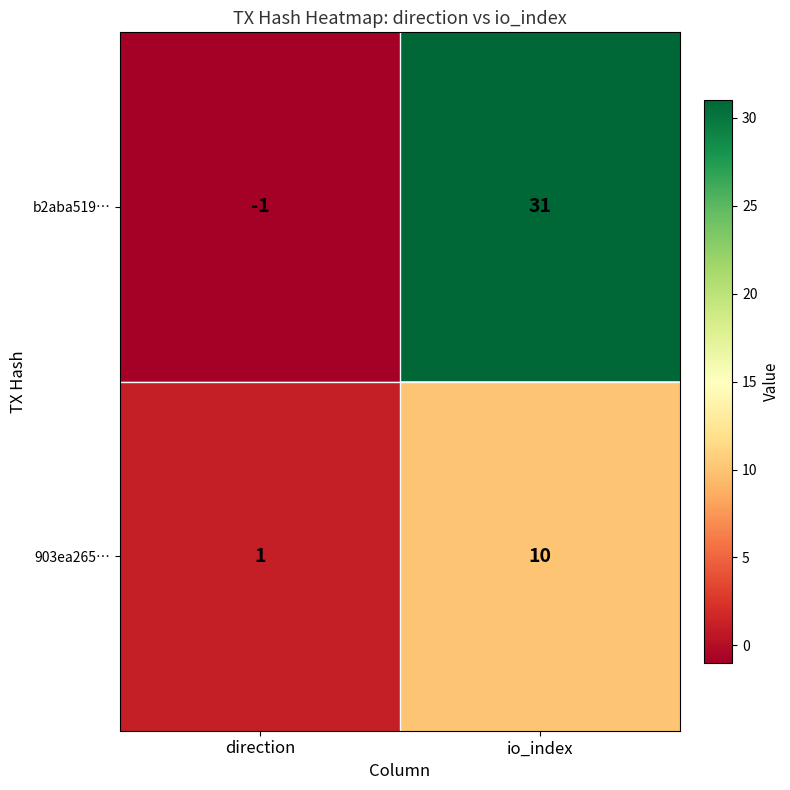

What is the difference between the maximum and minimum values in the b2aba519… series?

32